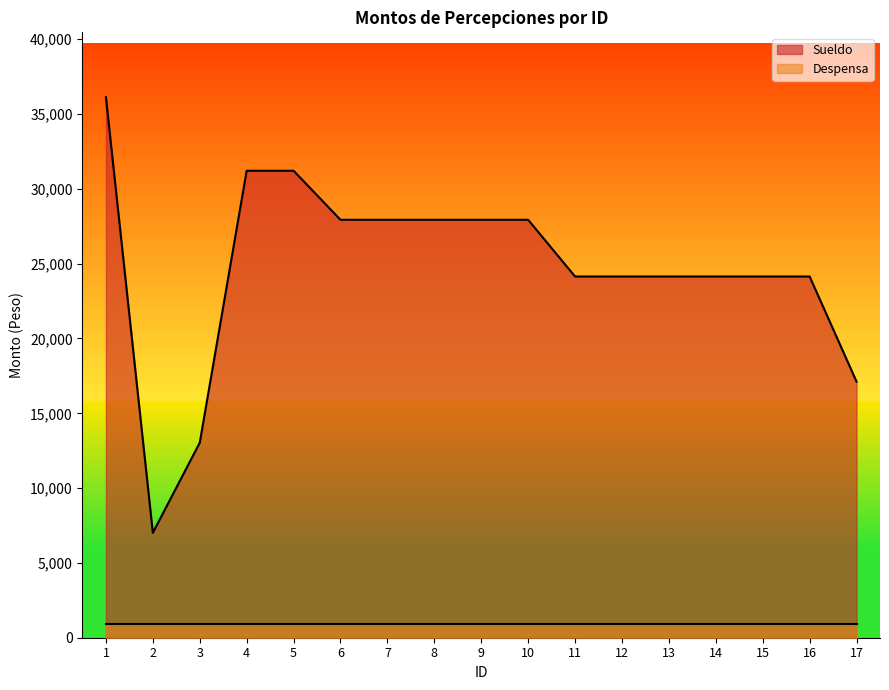

Count the number of categories in the chart.

17